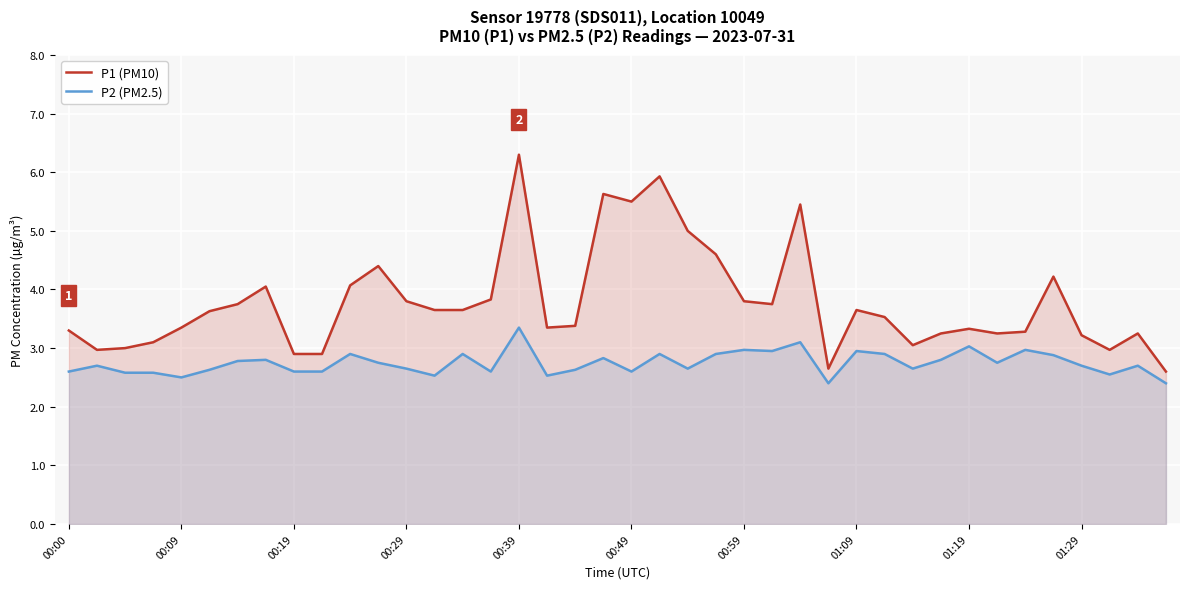

At which label is P2 (PM2.5) closest to 2?

27